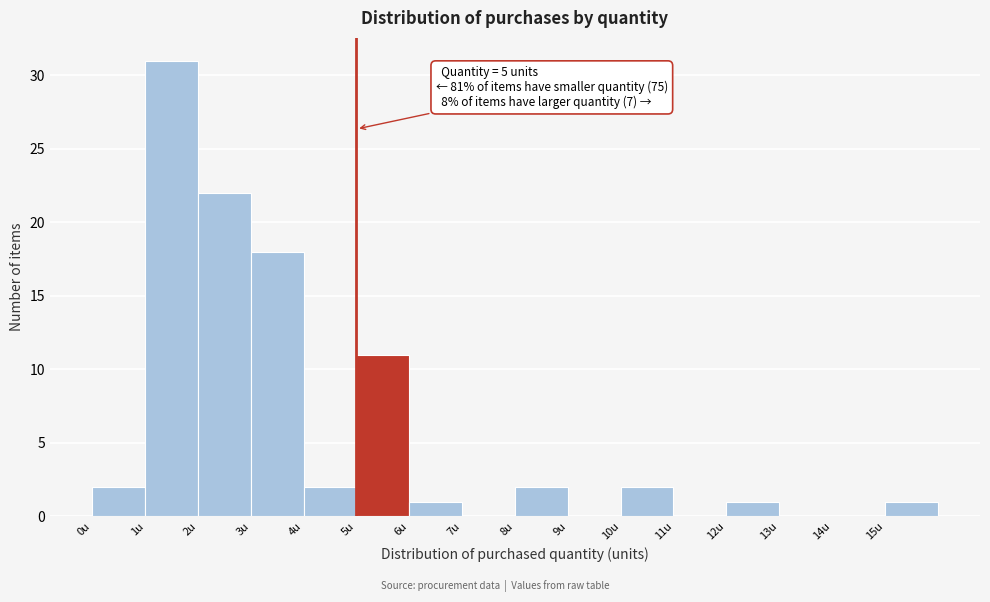

Which range on the x-axis has the tallest bar?

1 to 2